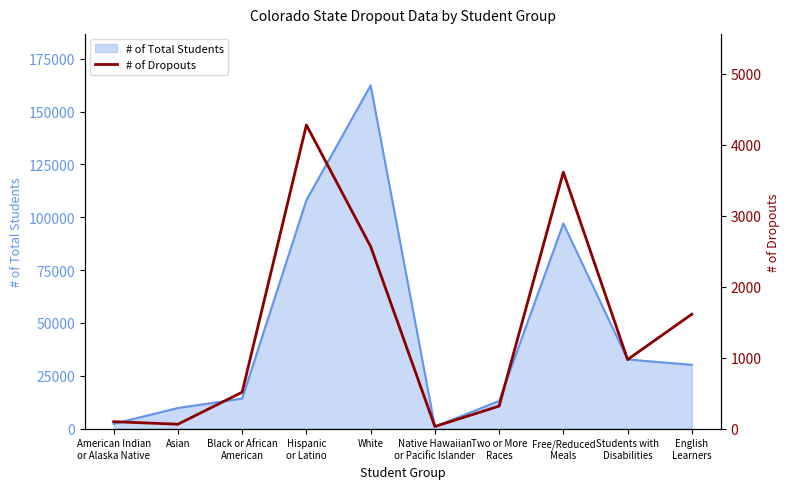

What is the approximate value at Native Hawaiian
or Pacific Islander?

30